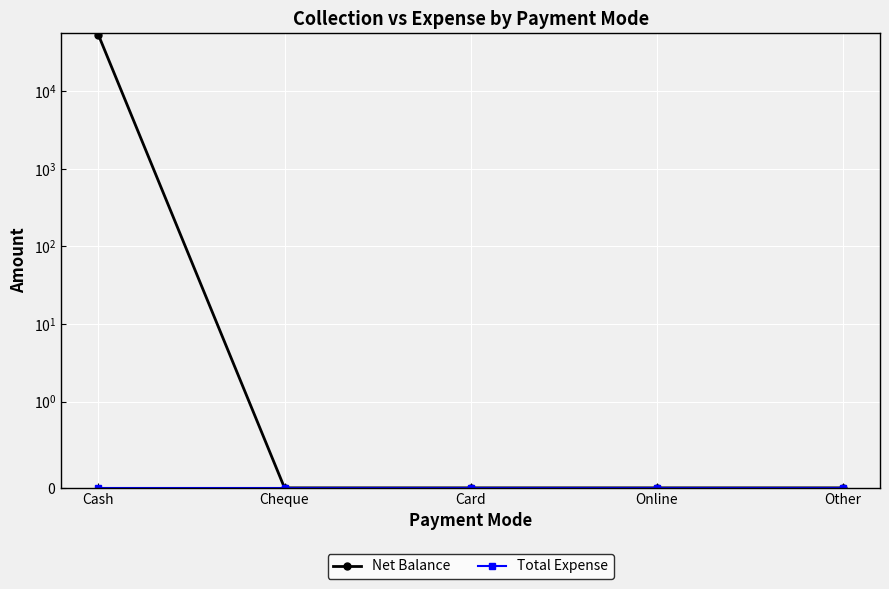

What is the average value of the Net Balance series?

10600